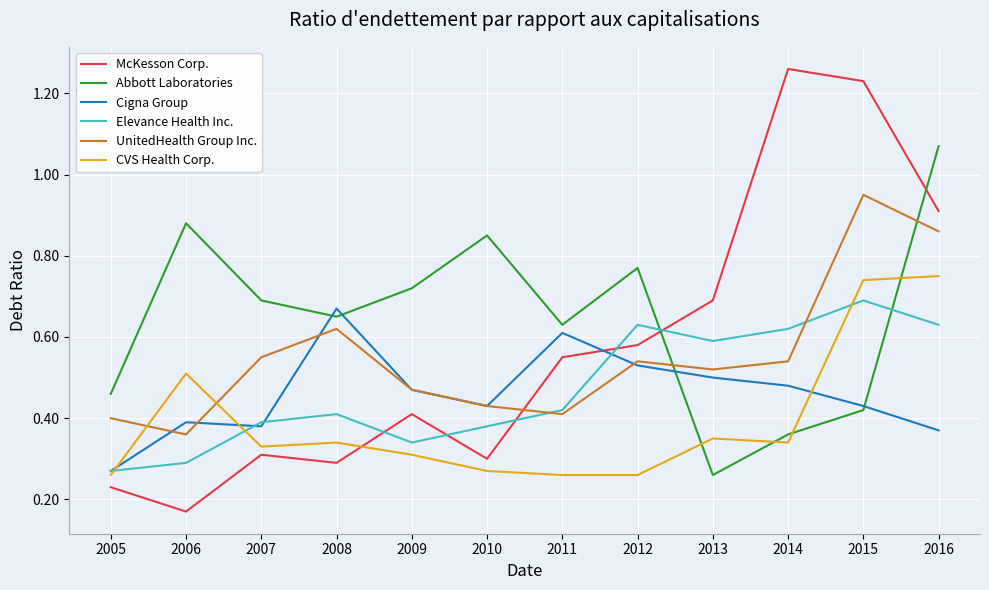

Which category has the highest value across all series?

2014